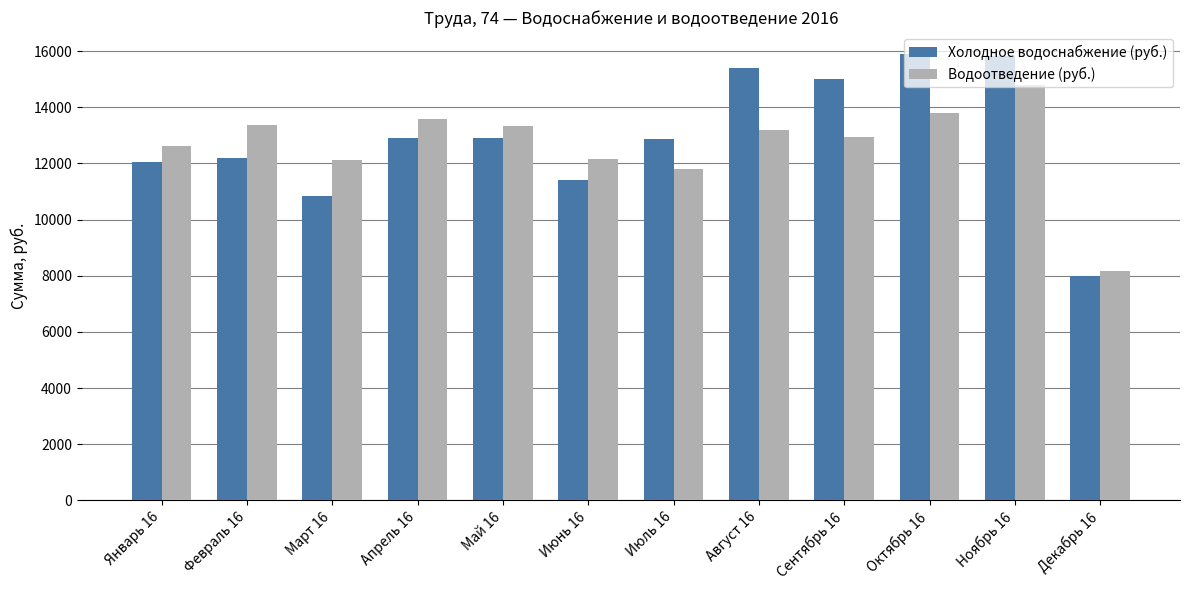

What is the label of the 6th bar from the right?

Июль 16